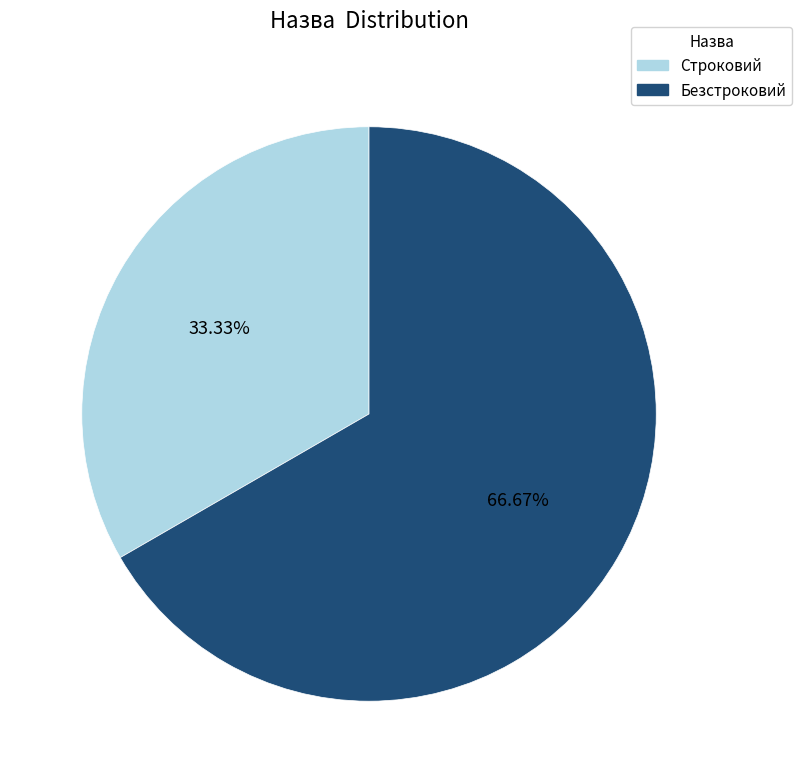

Which category has the biggest portion of the pie?

Безстроковий